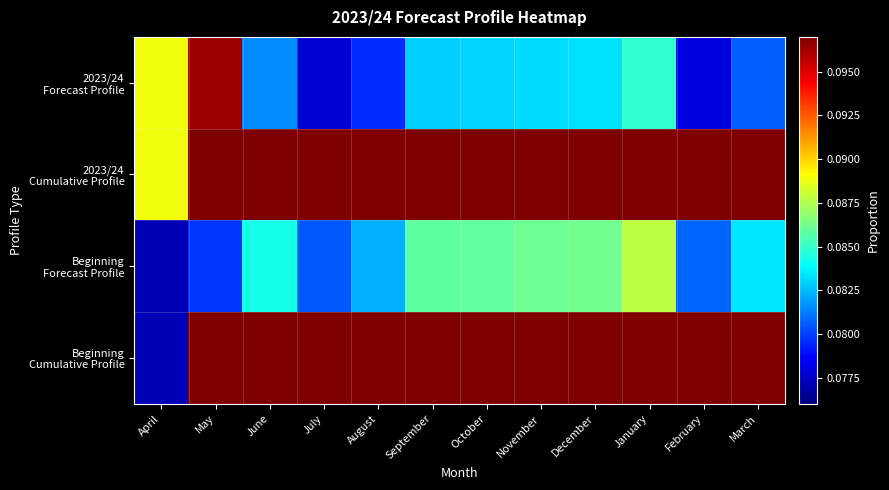

At which category is the sum across all series the highest?

March